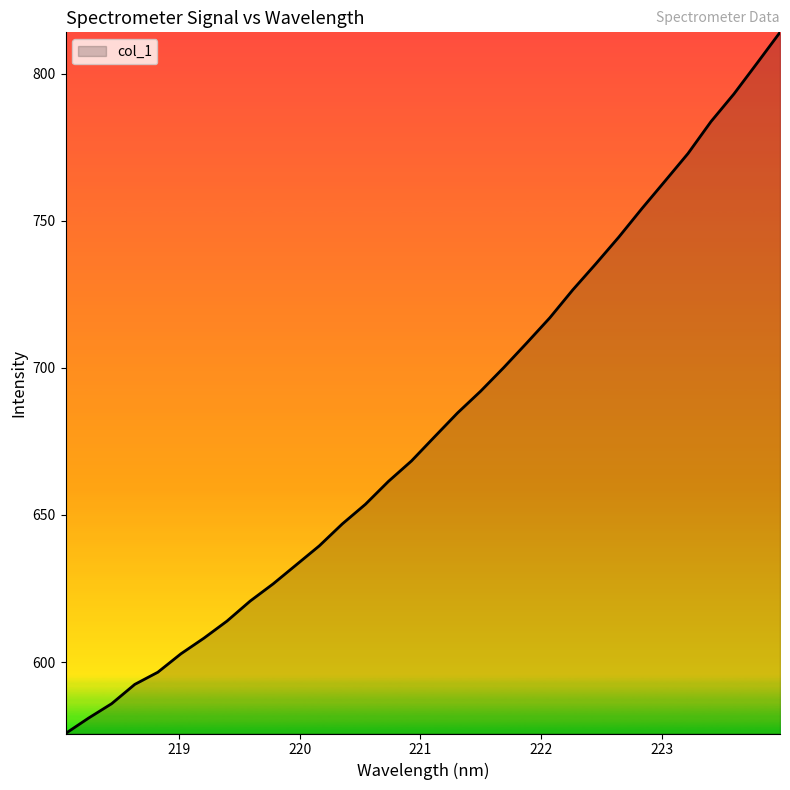

What is the difference between the maximum and minimum values?

238.3